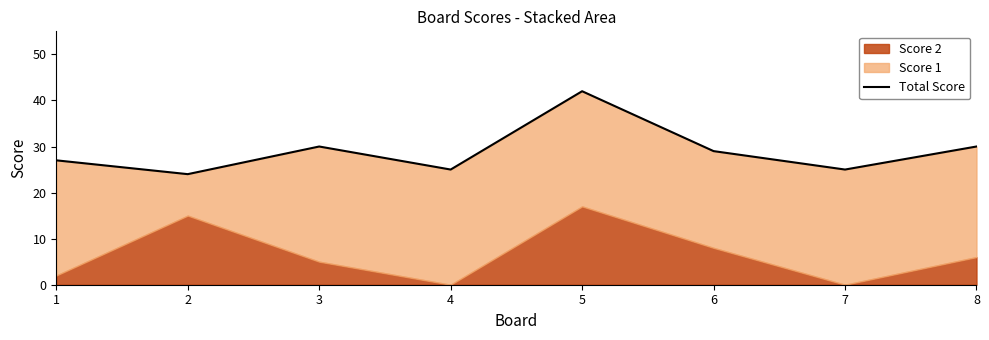

Which has a higher value, 6 or 2?

6